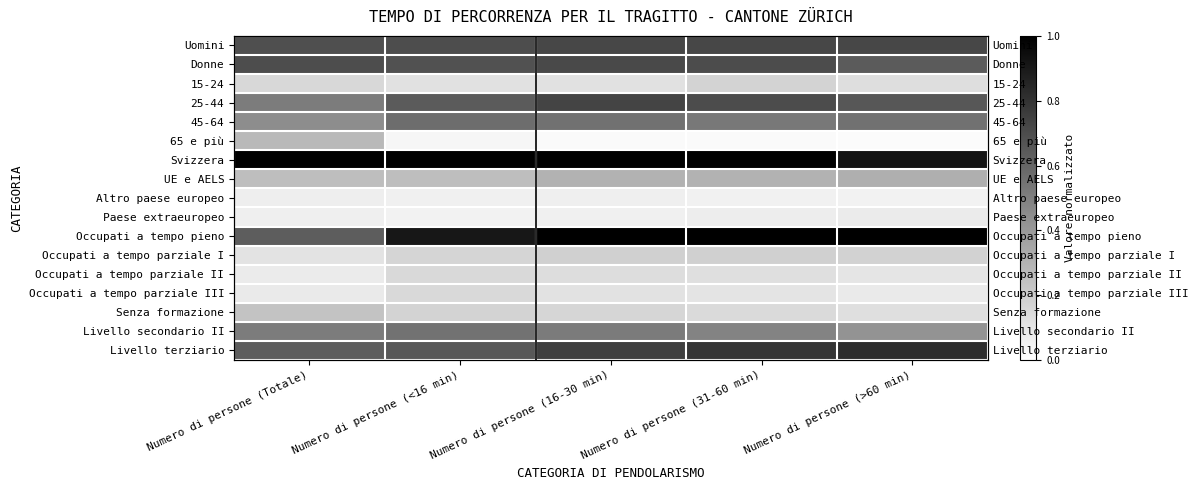

What is the sum of the Occupati a tempo parziale III values at Numero di persone (Totale) and Numero di persone (<16 min)?

0.2